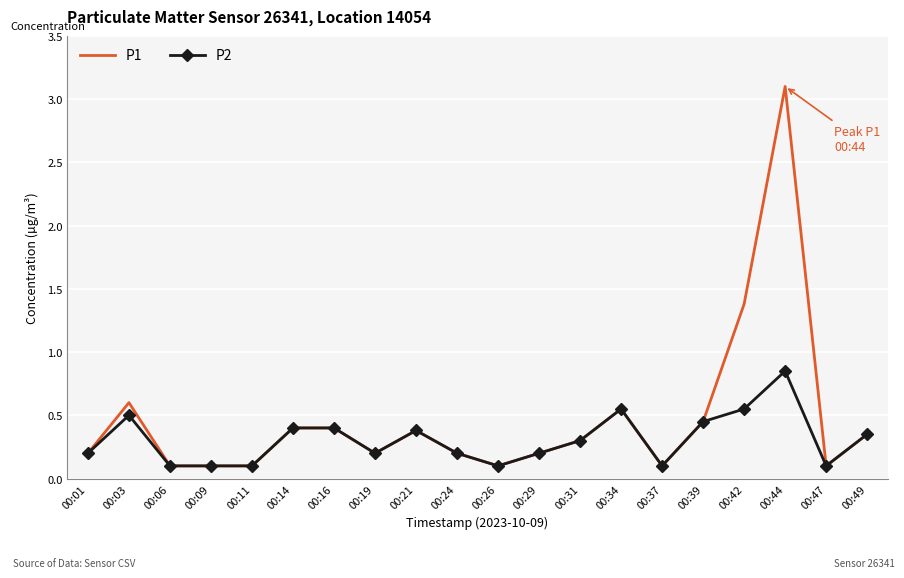

Which series has the largest total across all categories?

P1